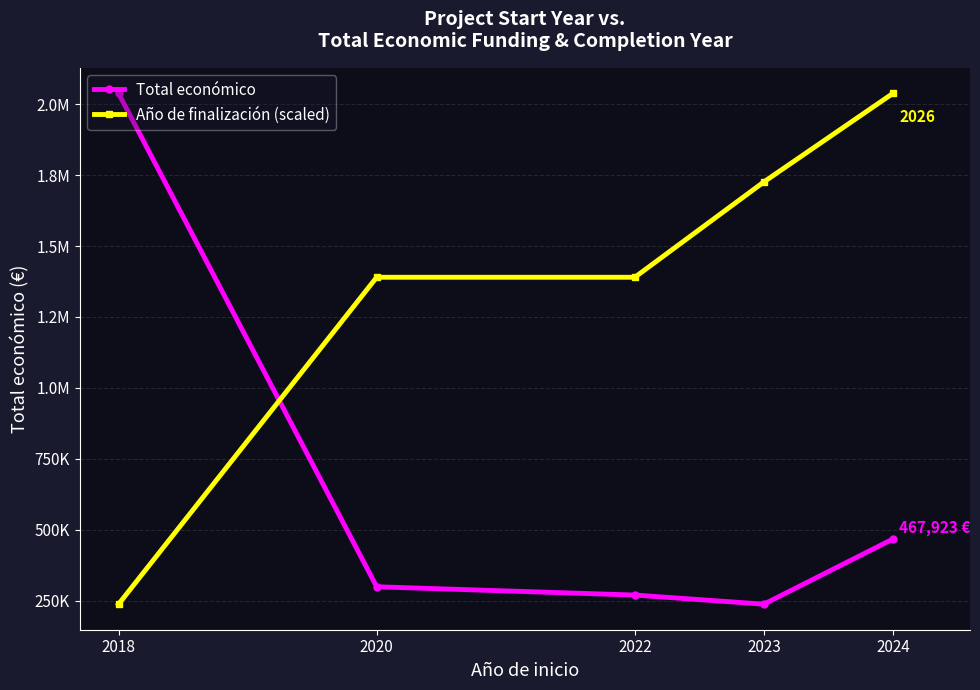

What is the value of the Año de finalización (scaled) point at the 2nd from the left?

1389945.1